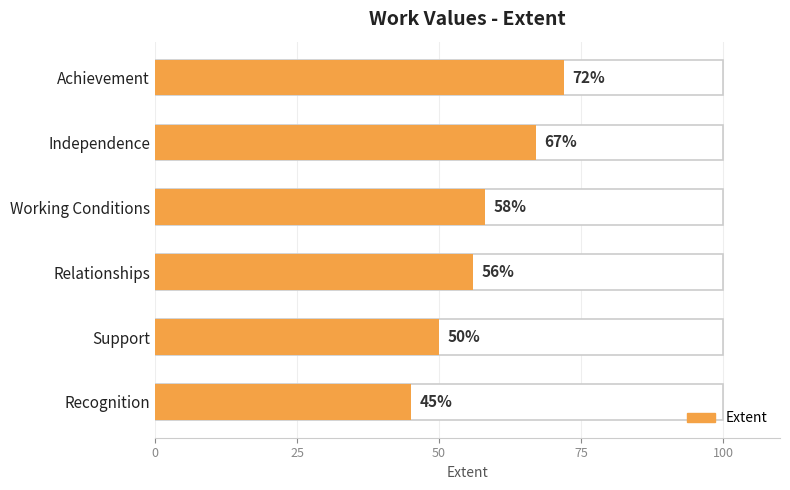

The chart shows a value of 96 at Relationships. True or false?

False